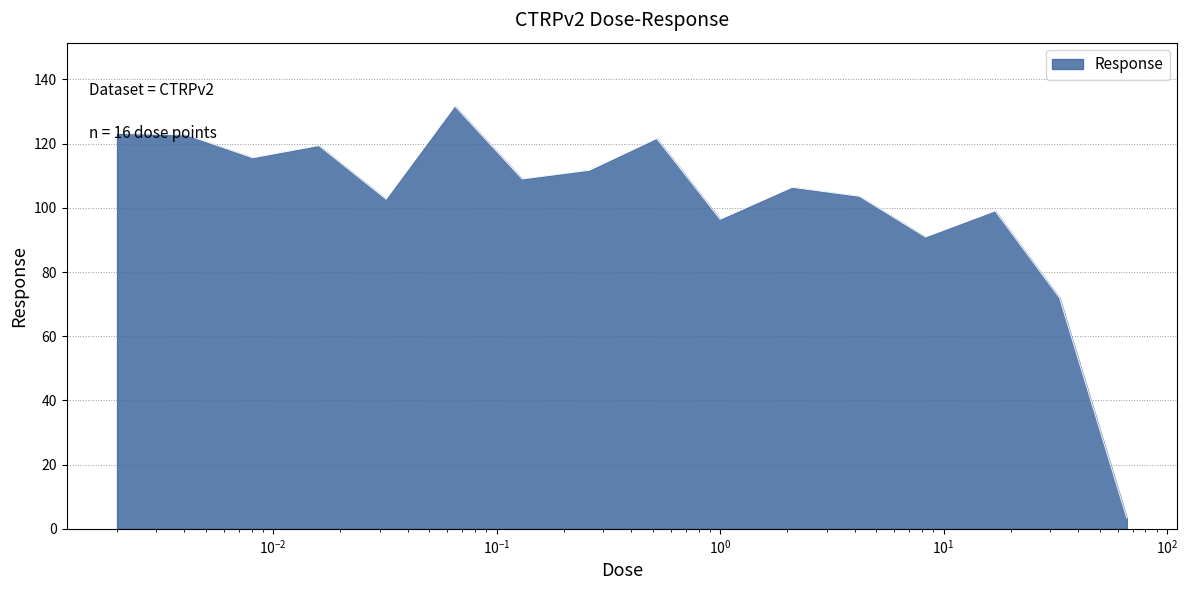

What is the difference between the maximum and minimum values?

128.4